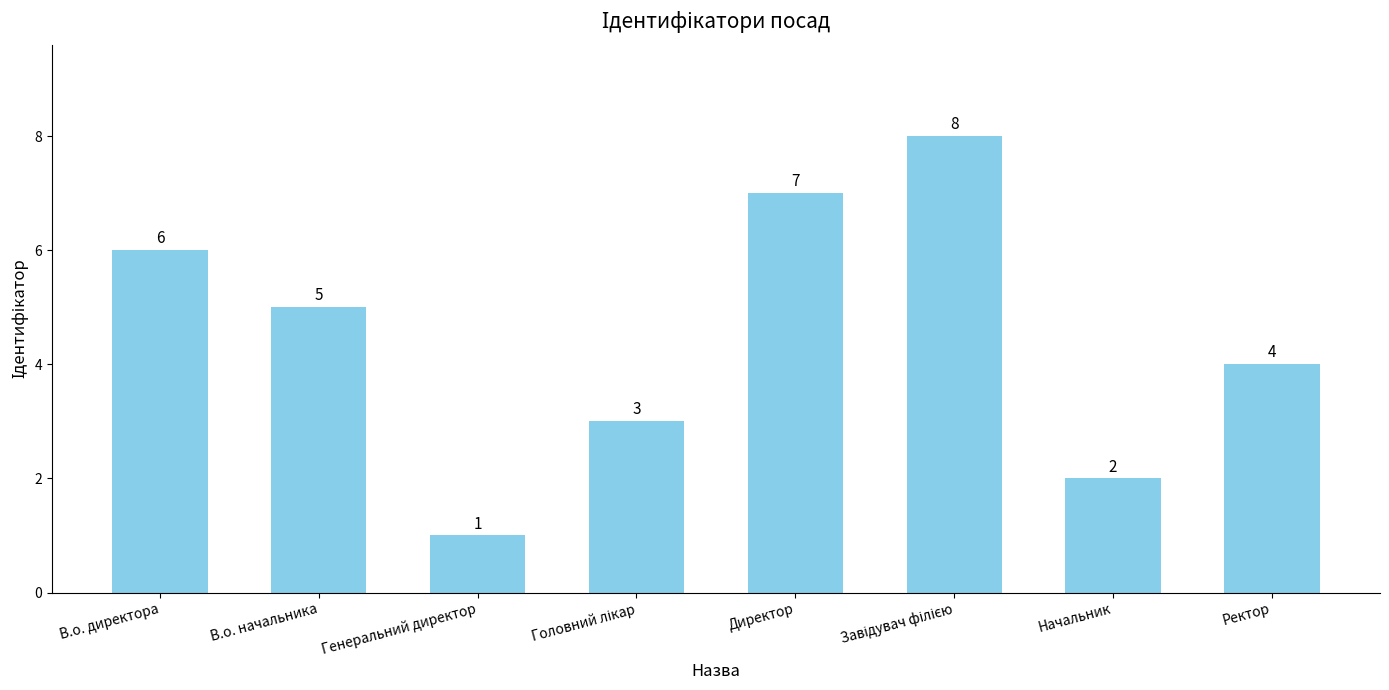

What is the minimum value shown in the chart?

1